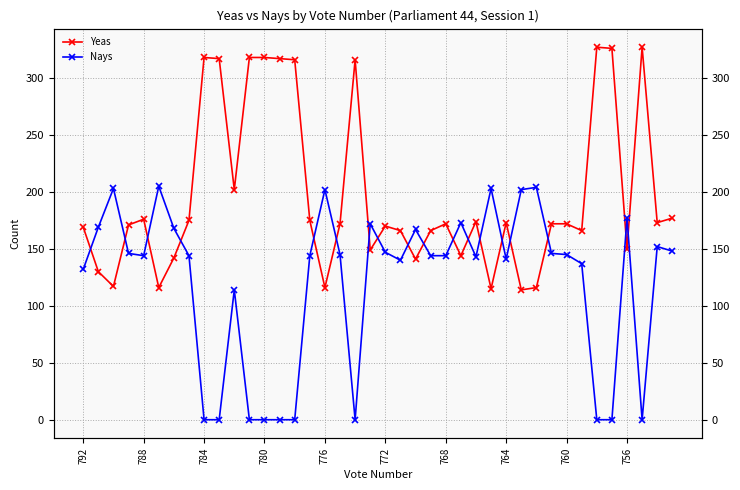

What are all the series names shown in the legend?

Yeas, Nays